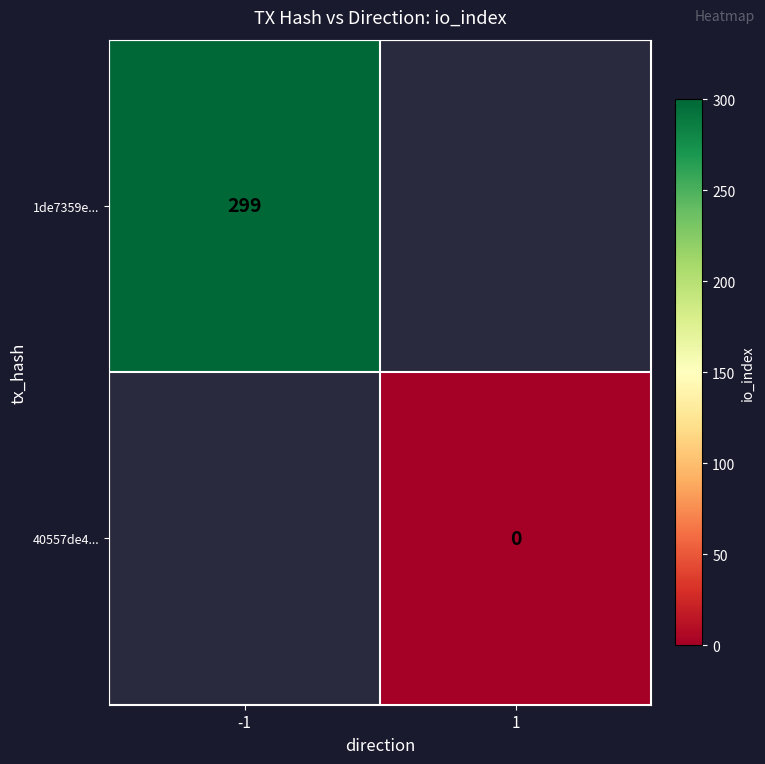

The 1de7359e... series shows 299 at -1. True or false?

True